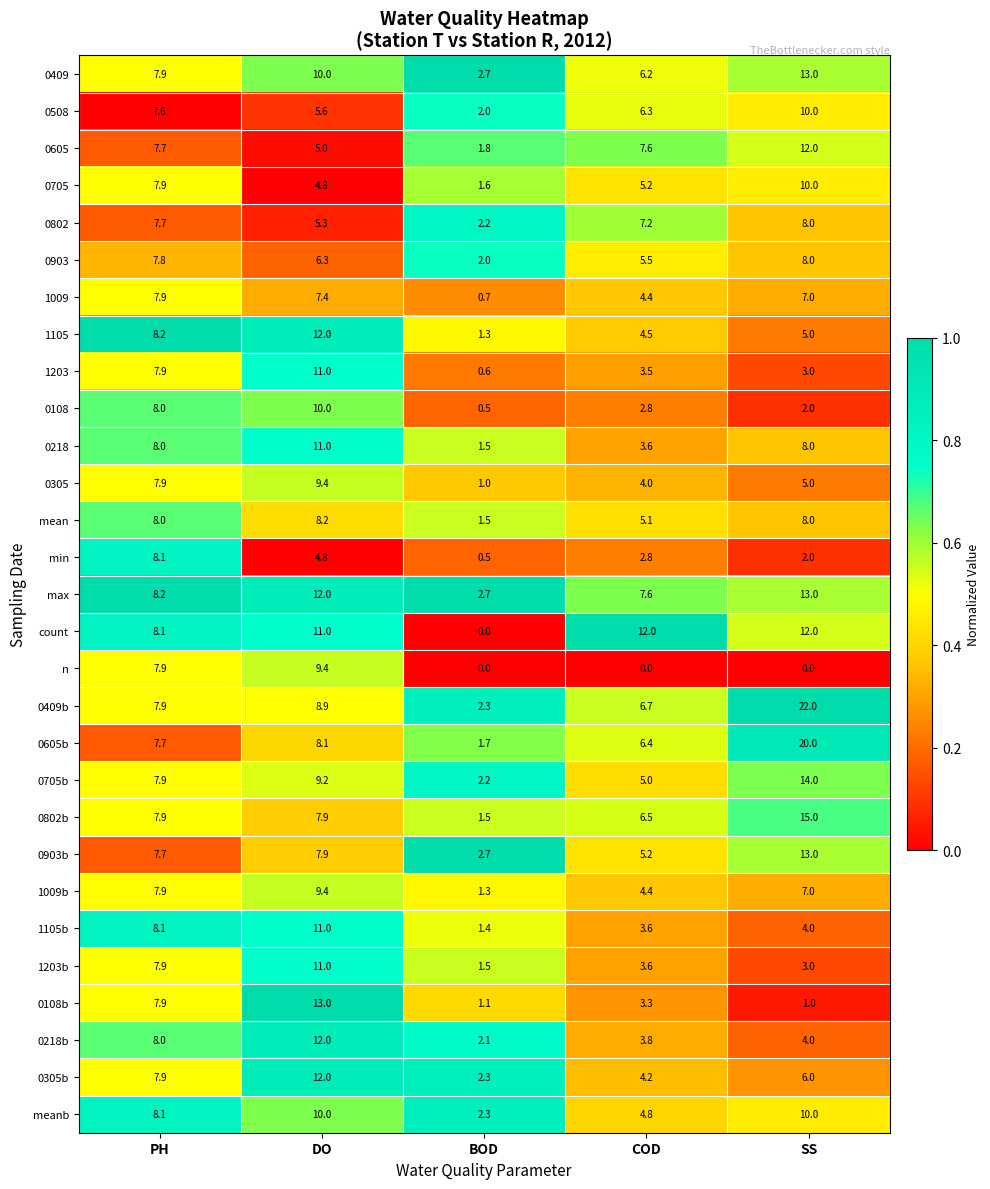

The count series shows 2.7 at DO. True or false?

False